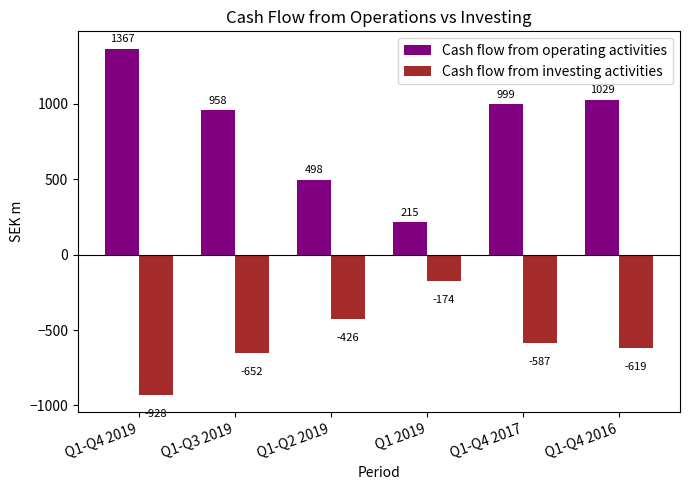

Rank the series by their maximum value, from lowest to highest.

Cash flow from investing activities, Cash flow from operating activities